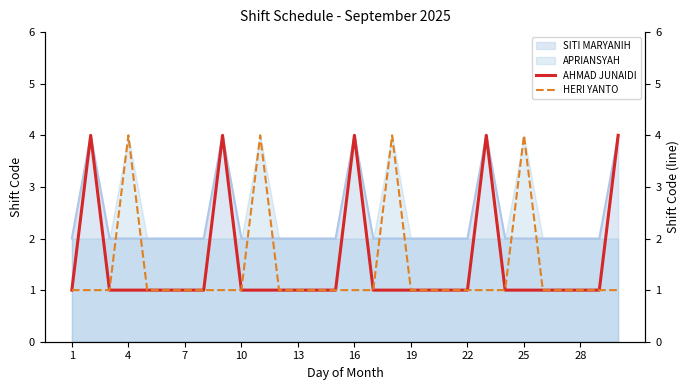

Does the chart have visible grid lines?

No